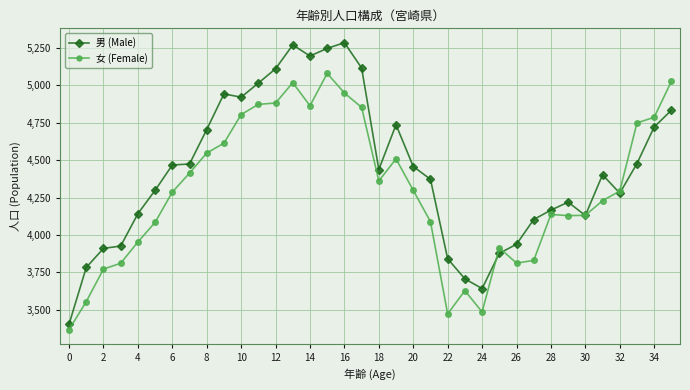

What is the minimum value shown in the chart?

3368